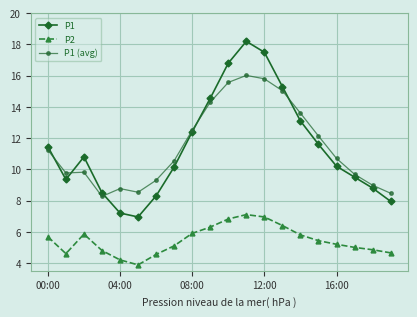

What is the minimum value for P1?

7.0